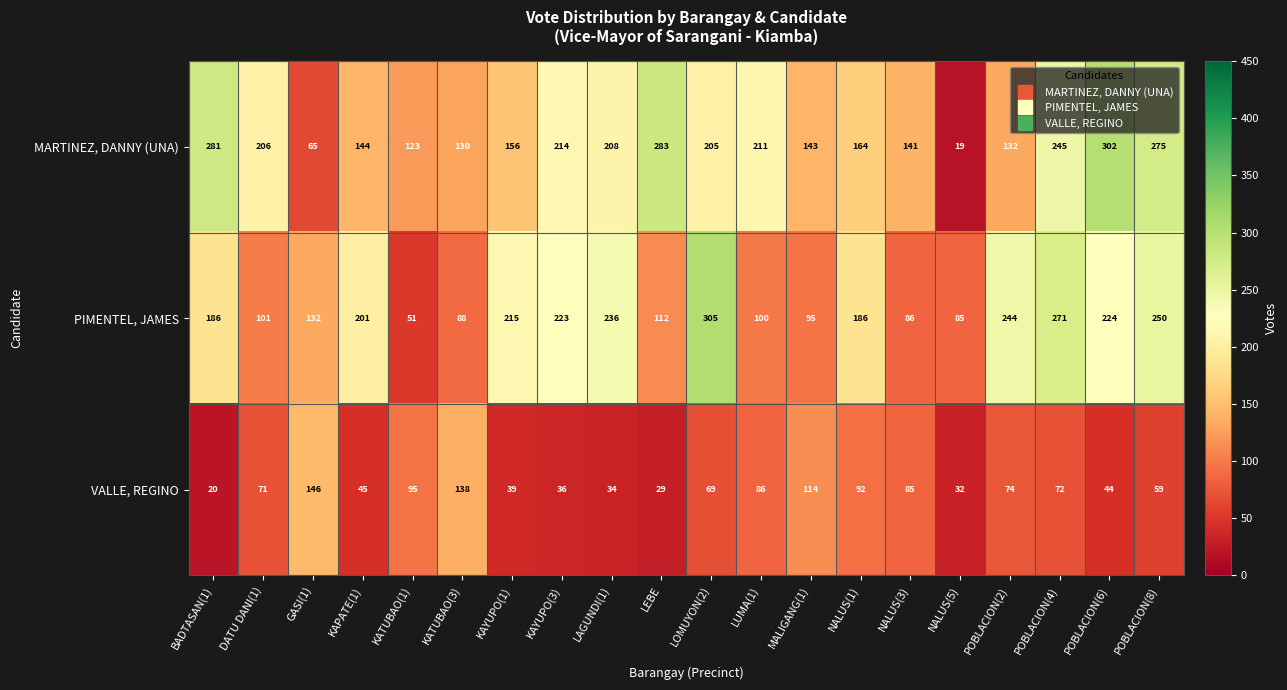

At which label is MARTINEZ, DANNY (UNA) closest to 160?

KAYUPO(1)